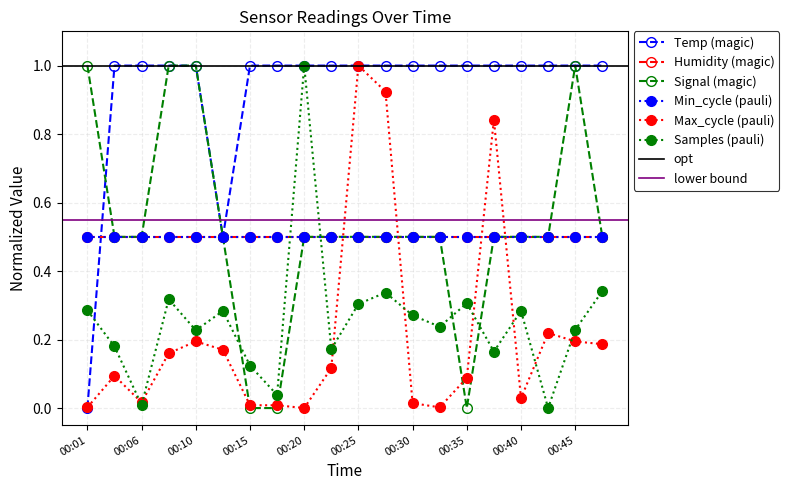

Is it true that Max_cycle equals 0.2 at 00:13?

True